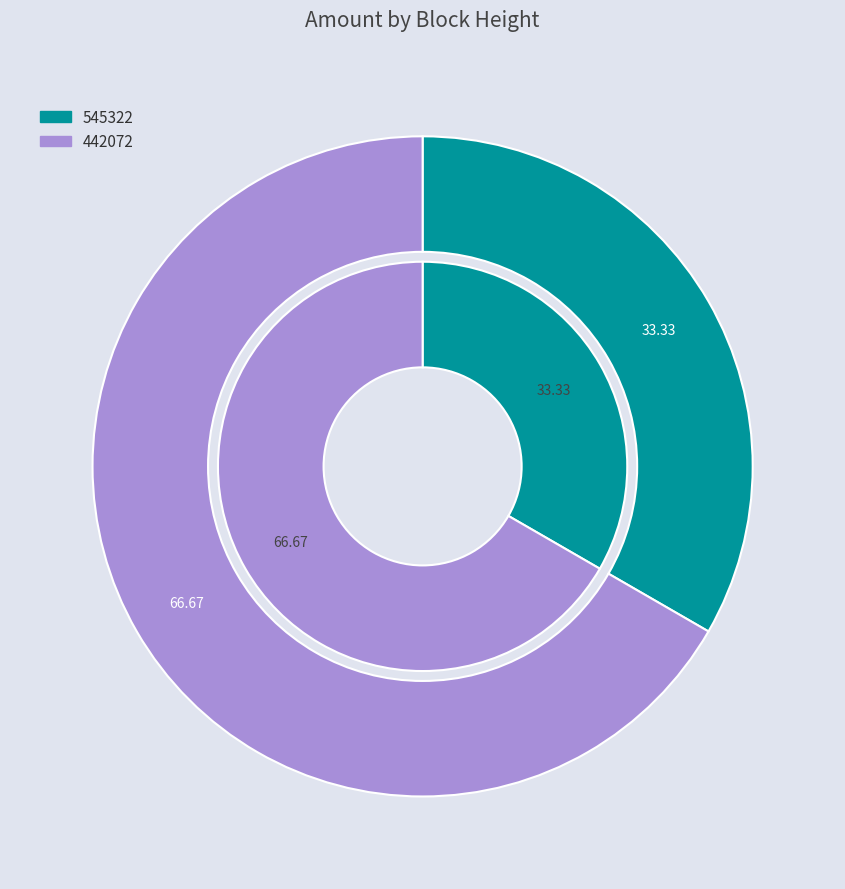

To the nearest percent, what portion does 442072 represent?

67%